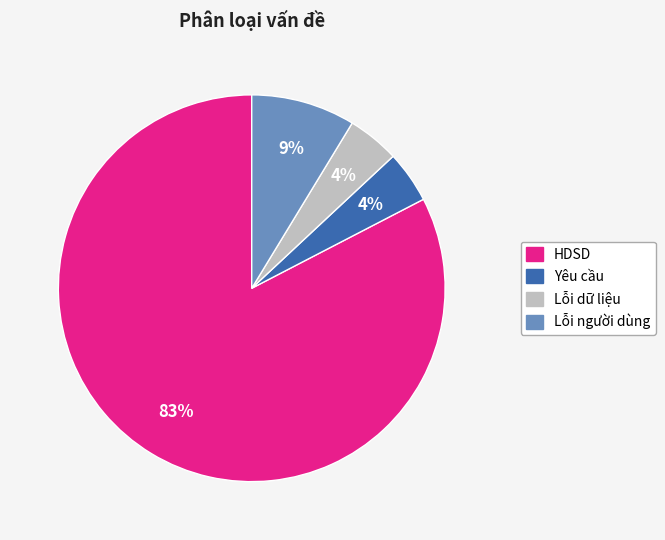

Which category accounts for the majority?

HDSD